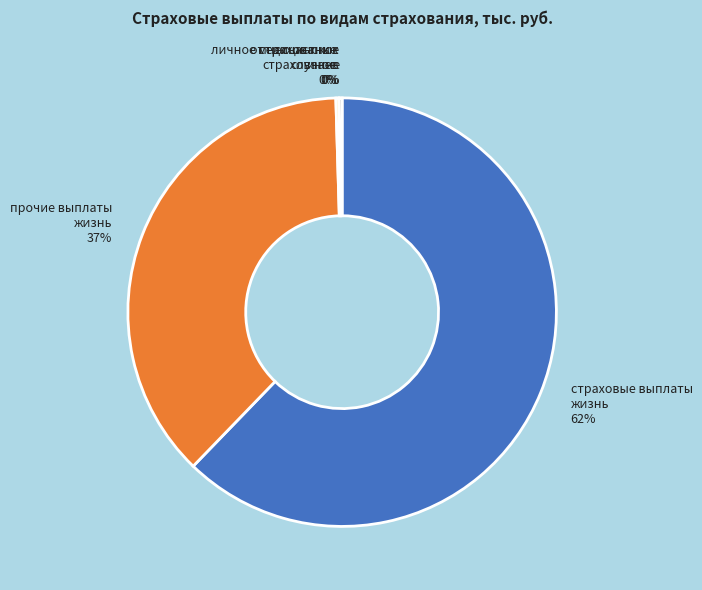

Is there any slice that represents more than half of the pie?

Yes